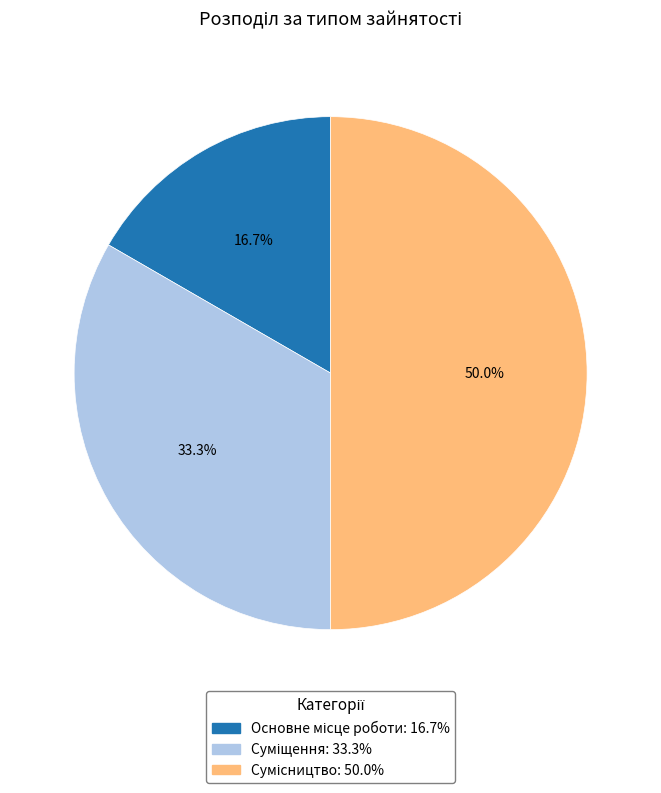

Count the number of slices in the pie.

3